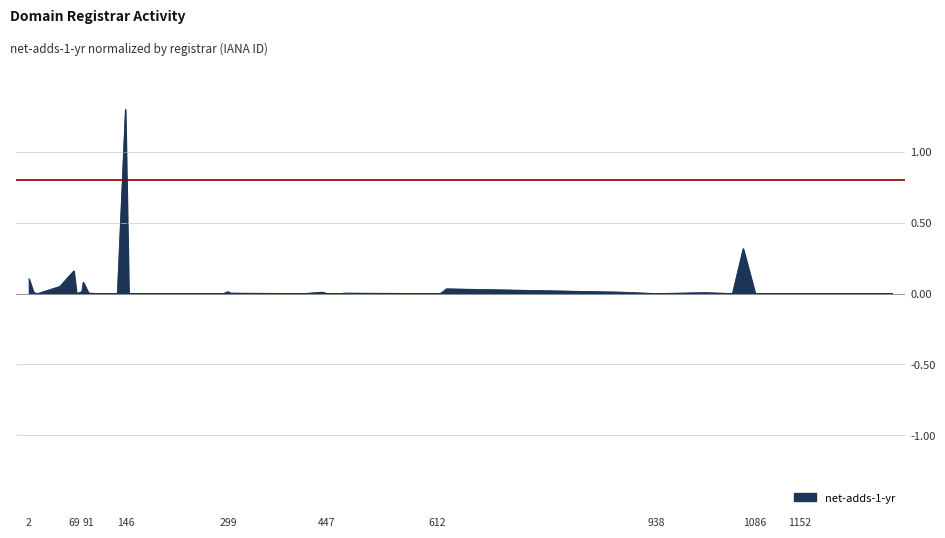

At which category does the data reach its first local peak?

69